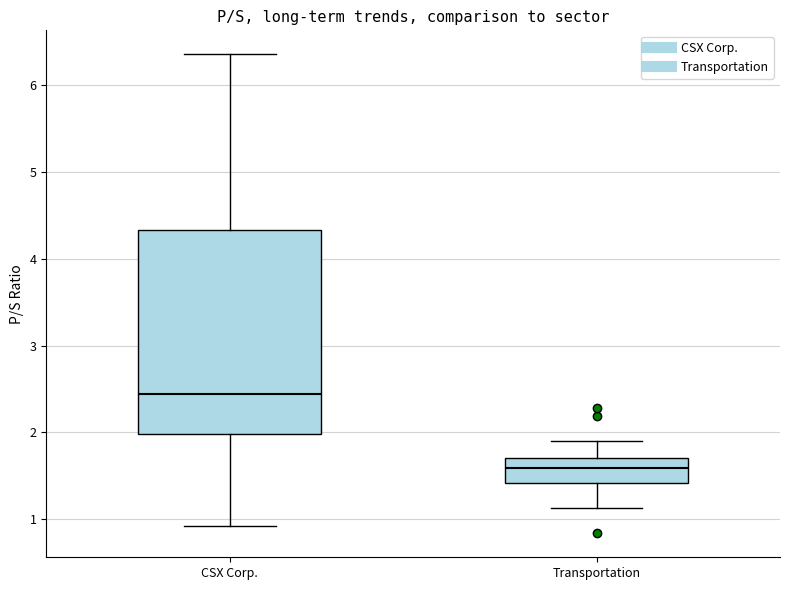

Where is the upper edge of the box for CSX Corp. on the y-axis? The values are not printed on the chart, so give them approximately, as read against the axis.

4.3